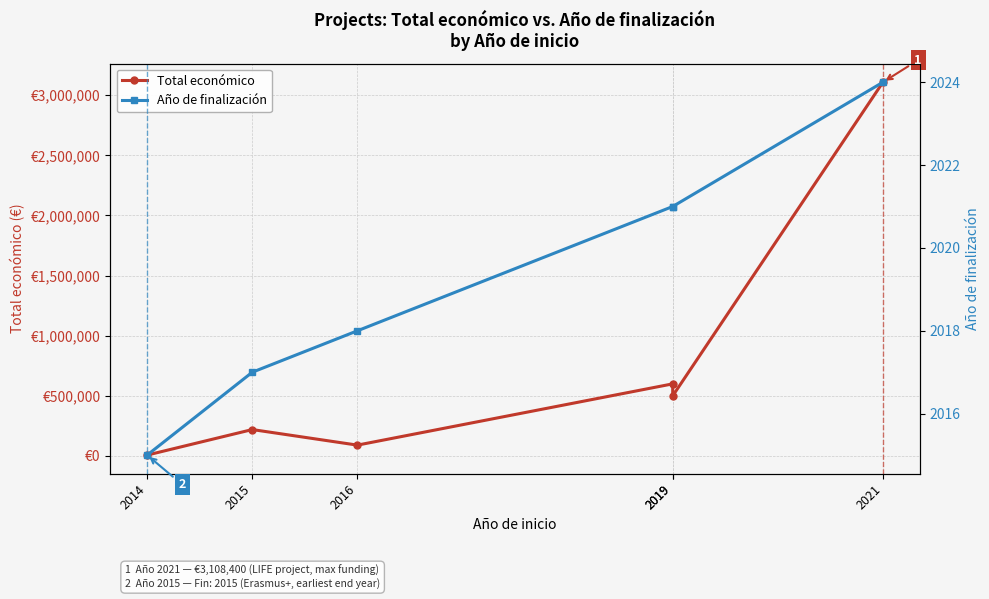

What are all the series names shown in the legend?

Total económico, Año de finalización